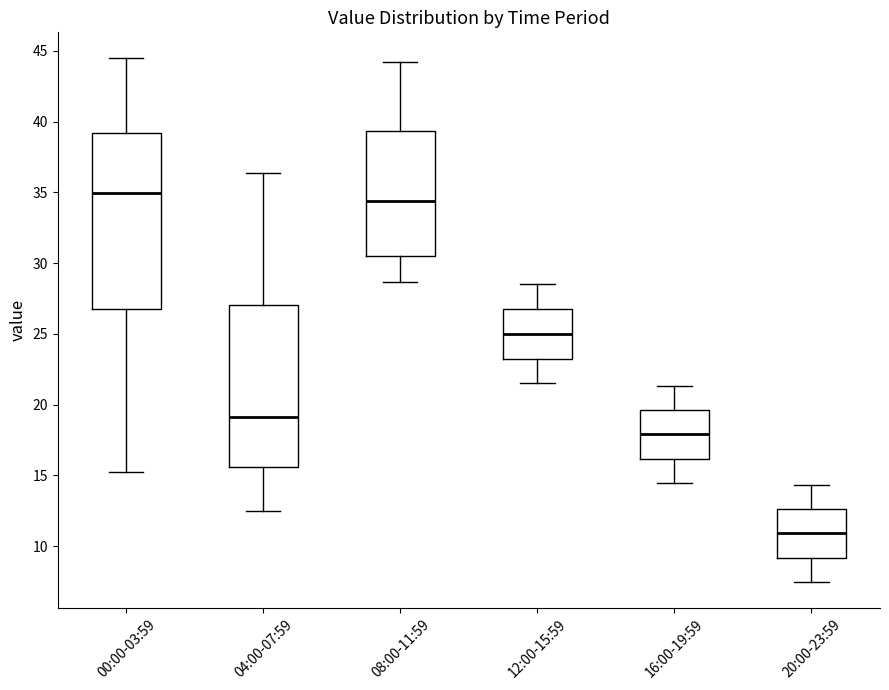

Reading left to right, read every box against the y-axis: the position of its median line, the range the box covers, and the ends of its whiskers. The values are not printed on the chart, so give them approximately, as read against the axis.

00:00-03:59: median 35.0, box 27.0 to 39.0, whiskers 15.0 to 44.5
04:00-07:59: median 19.0, box 15.5 to 27.0, whiskers 12.5 to 36.5
08:00-11:59: median 34.5, box 30.5 to 39.5, whiskers 28.5 to 44.0
12:00-15:59: median 25.0, box 23.5 to 27.0, whiskers 21.5 to 28.5
16:00-19:59: median 18.0, box 16.0 to 19.5, whiskers 14.5 to 21.5
20:00-23:59: median 11.0, box 9.0 to 12.5, whiskers 7.5 to 14.5